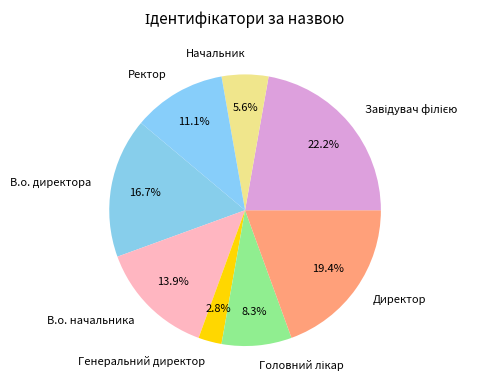

Which slice is the smallest?

Генеральний директор